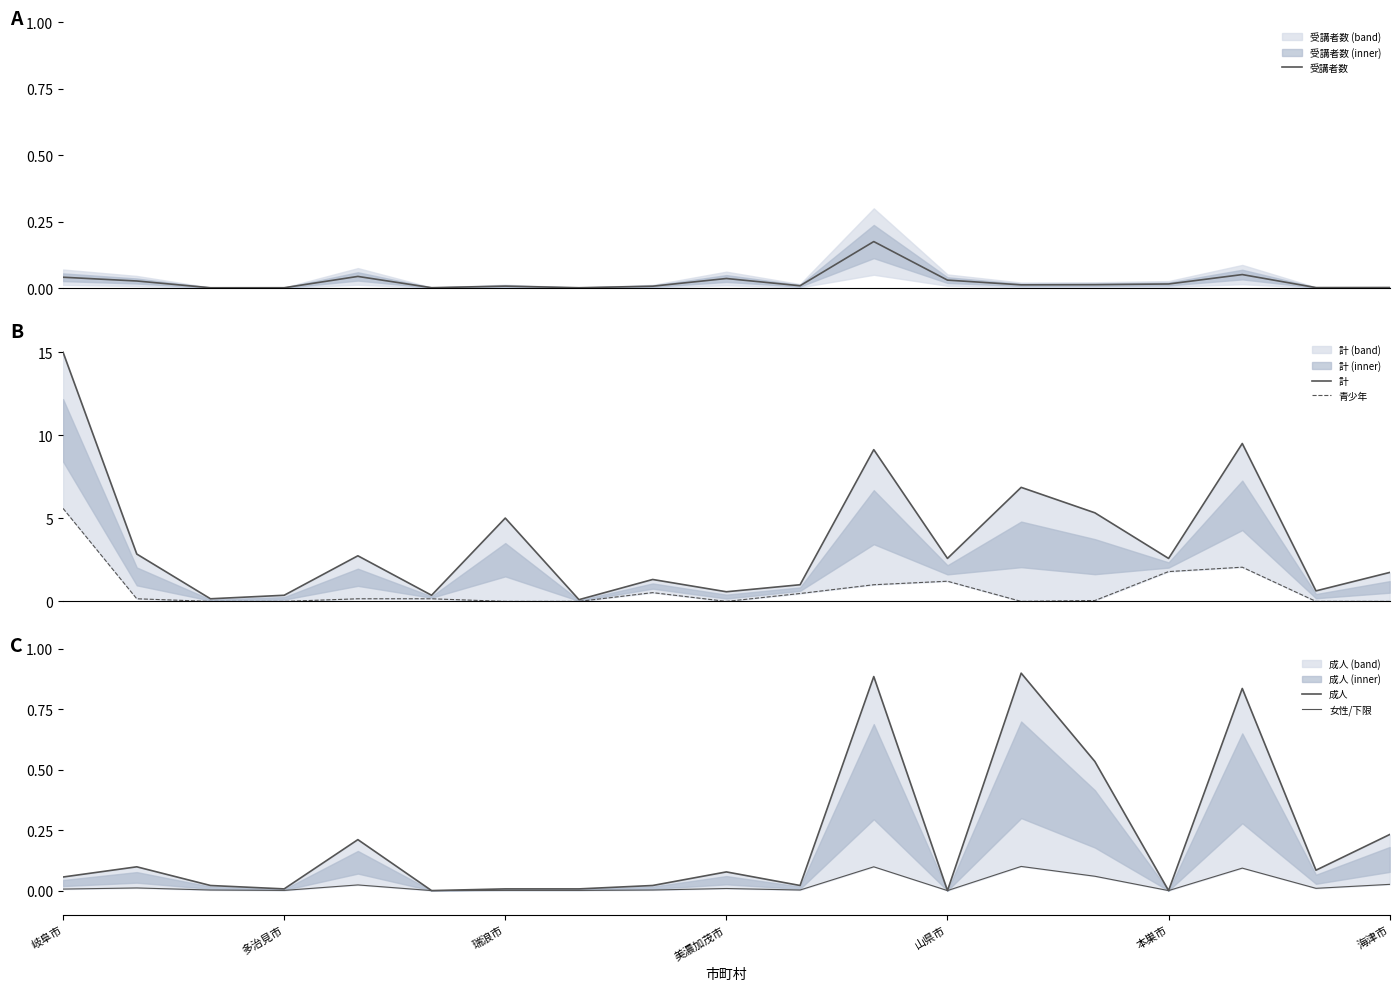

True or false: 成人 has a value of 0.0 at 本巣市.

True